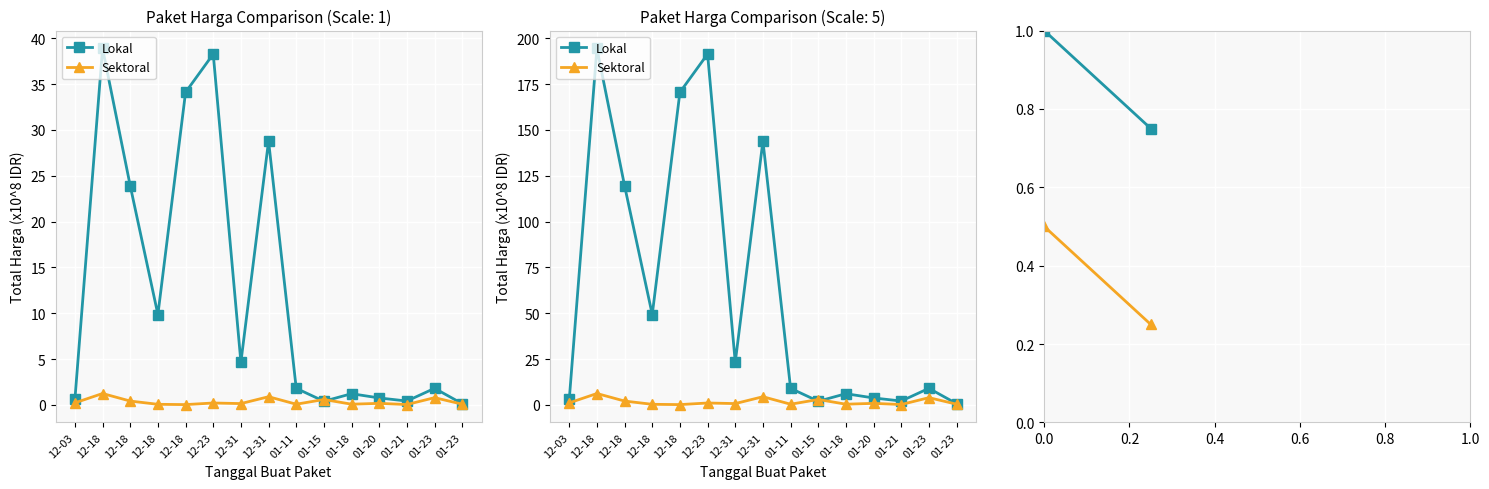

Which series changed the most between 12-03 and 12-18?

Lokal